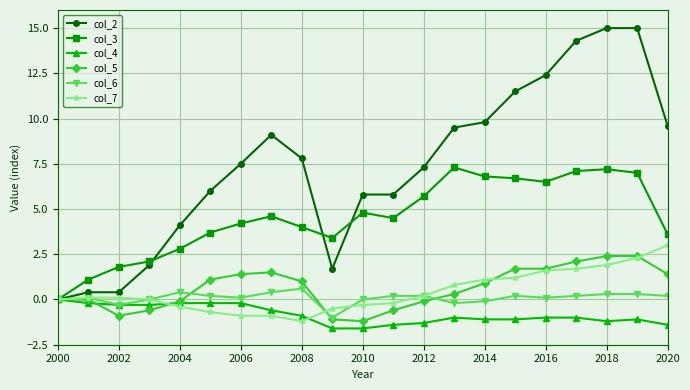

What is the difference between the maximum and minimum values in the col_7 series?

4.2